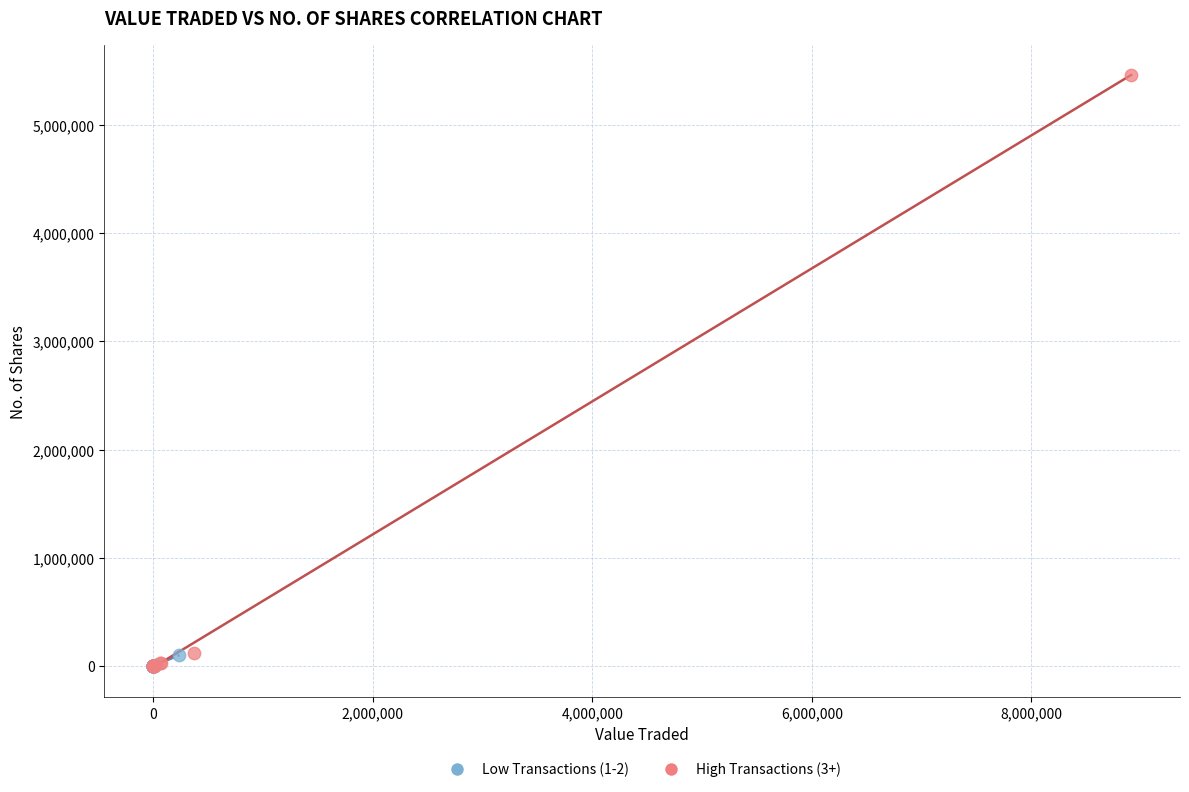

Which series has the widest spread of Y values?

High Transactions (3+)